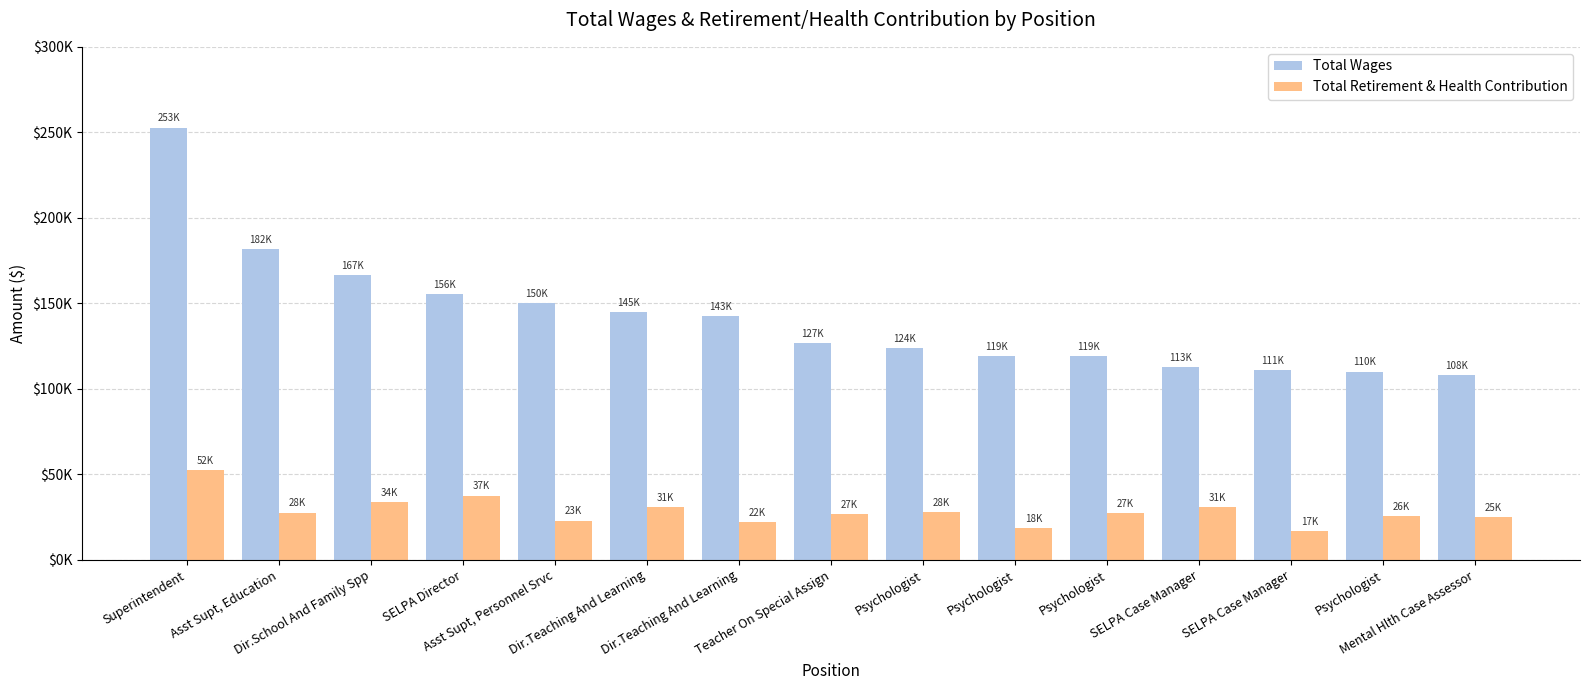

What is the minimum value shown in the chart?

16800